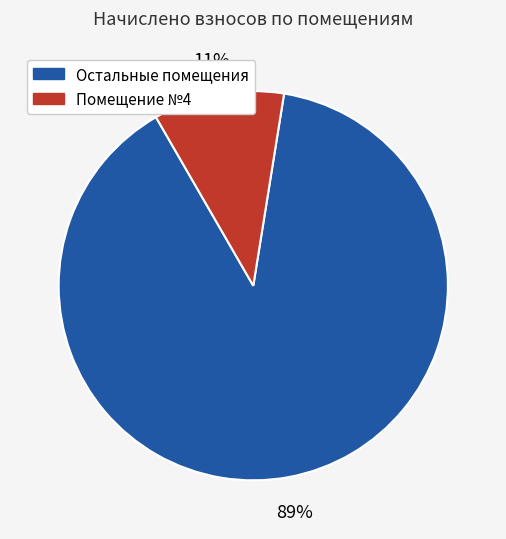

To the nearest percent, what is the average slice percentage?

50%